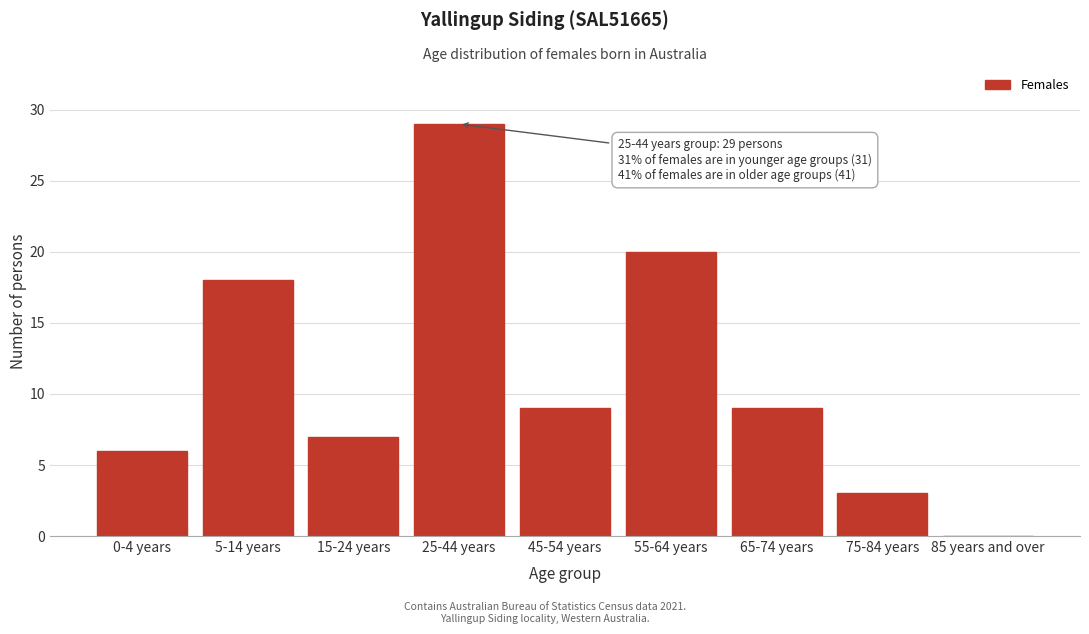

Reading right to left, list all the values displayed in this chart.

85 years and over=0	75-84 years=3	65-74 years=9	55-64 years=20	45-54 years=9	25-44 years=29	15-24 years=7	5-14 years=18	0-4 years=6